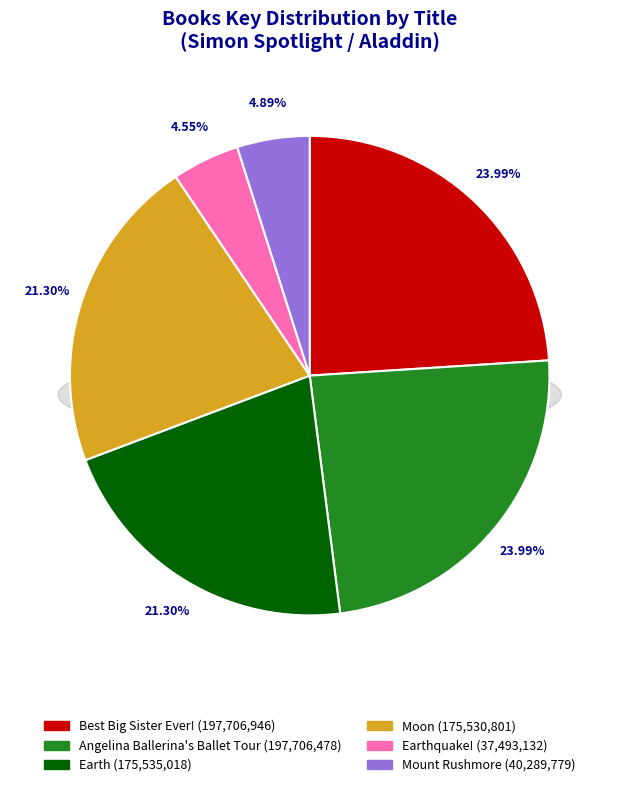

Which category has the biggest portion of the pie?

Best Big Sister Ever!